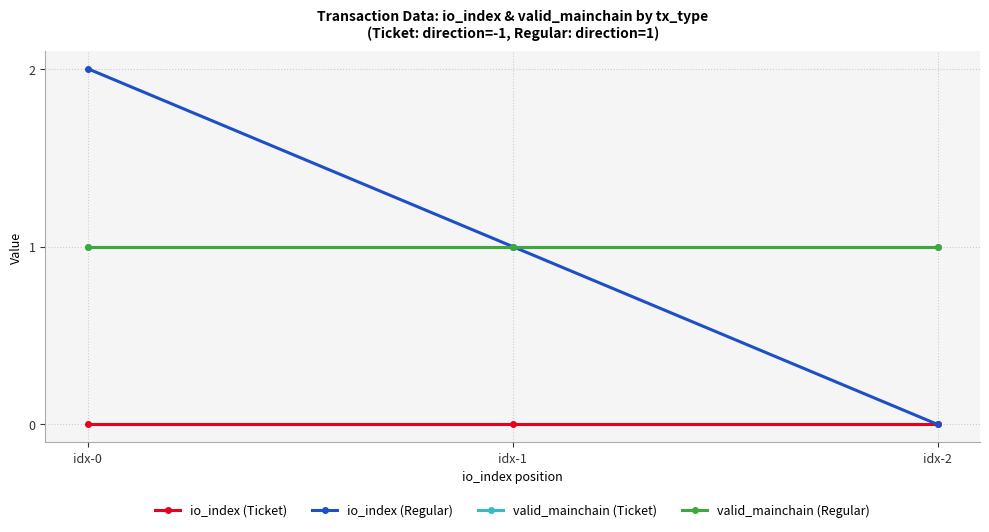

What is the difference between the highest and lowest values at idx-2?

1